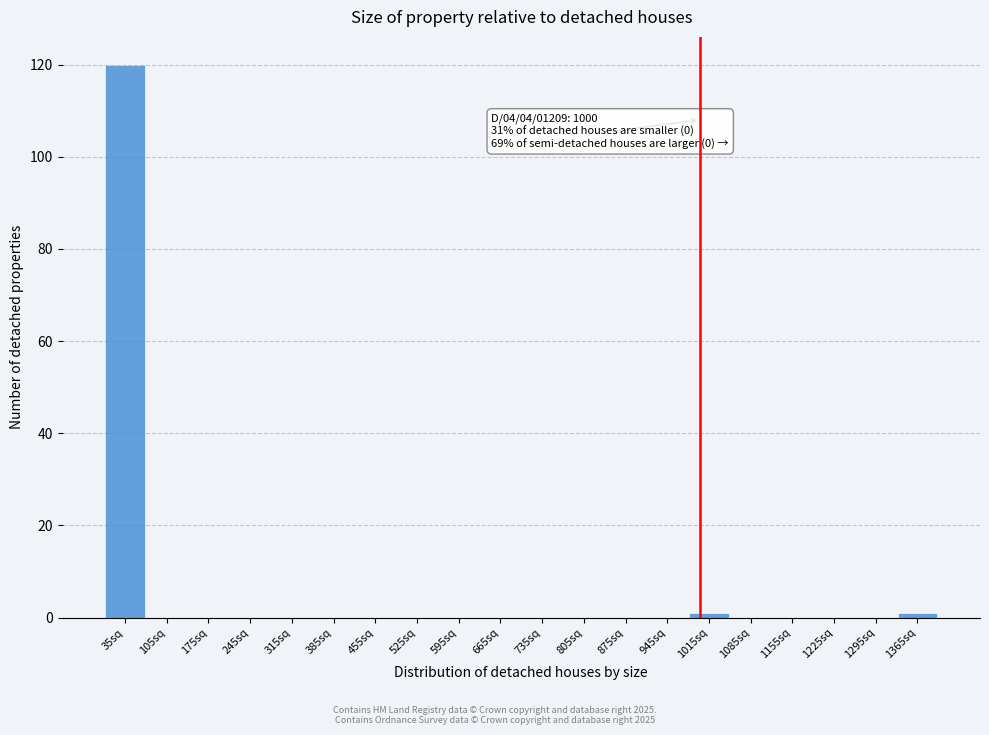

Which range on the x-axis has the tallest bar?

0 to 70